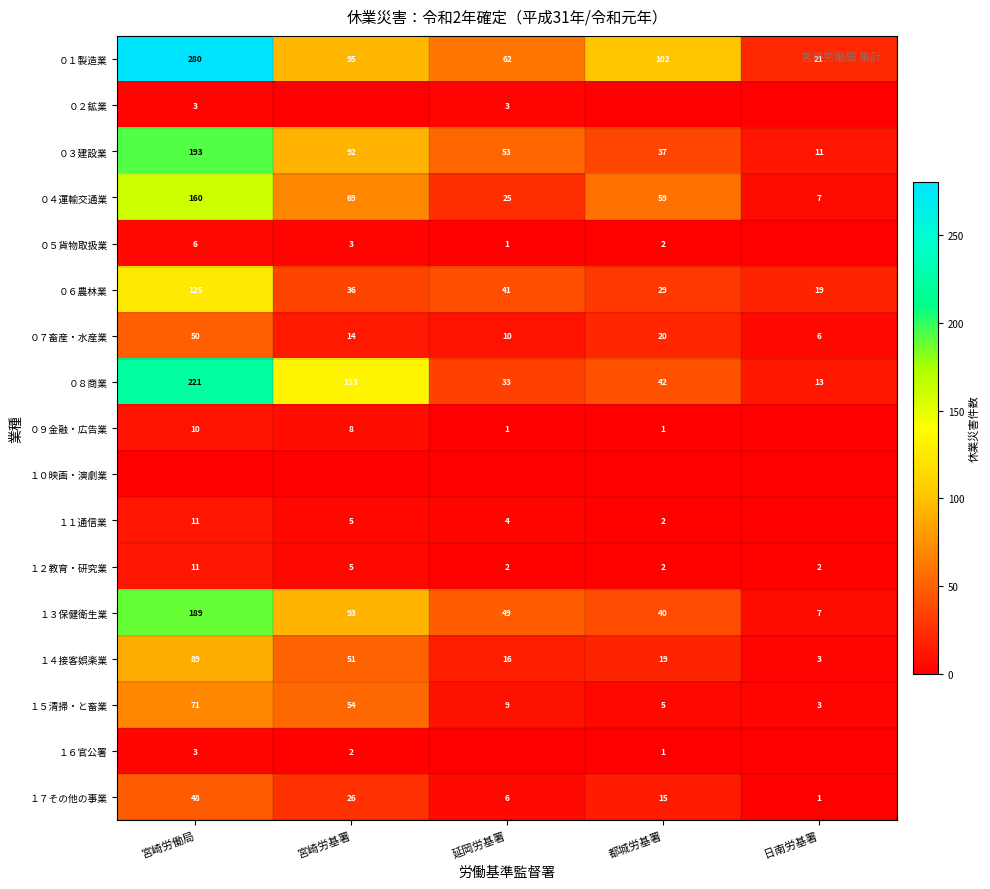

The value of １２教育・研究業 at 都城労基署 is 1. True or false?

False